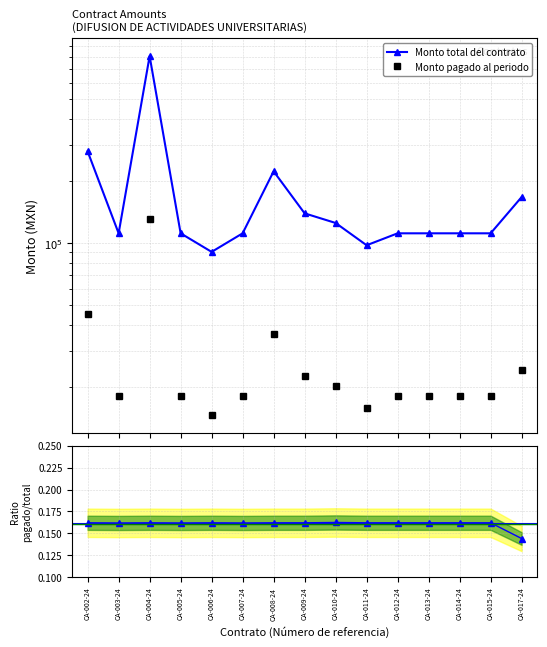

True or false: Monto pagado al periodo has more than 2 points higher than both neighbors.

False